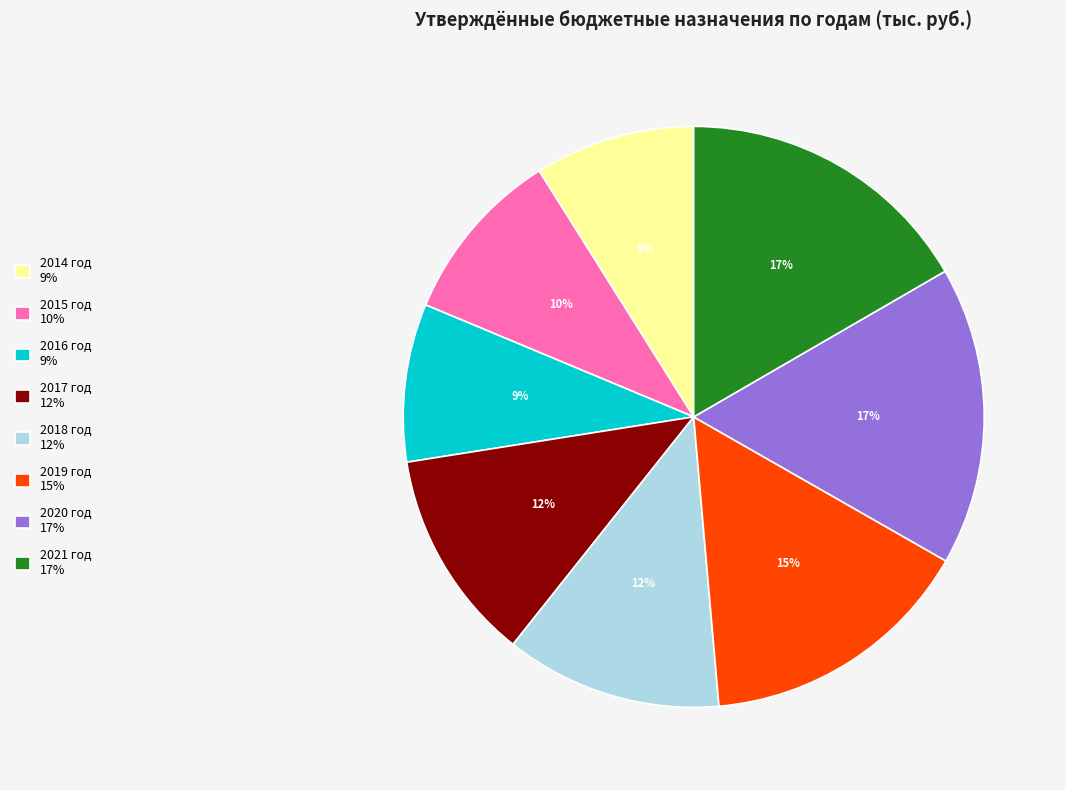

To the nearest percent, what percentage of the pie is 2018 год?

12%